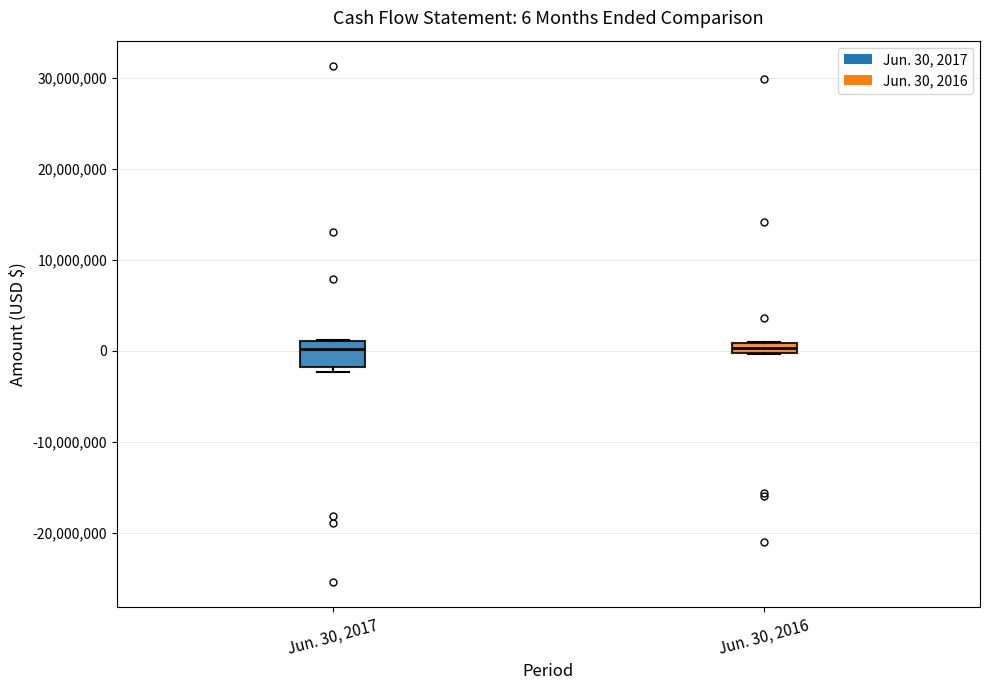

Which box is the tallest, from its lower edge to its upper edge?

Jun. 30, 2017